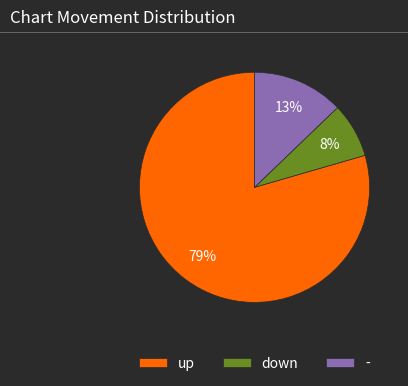

Count the number of slices in the pie.

3